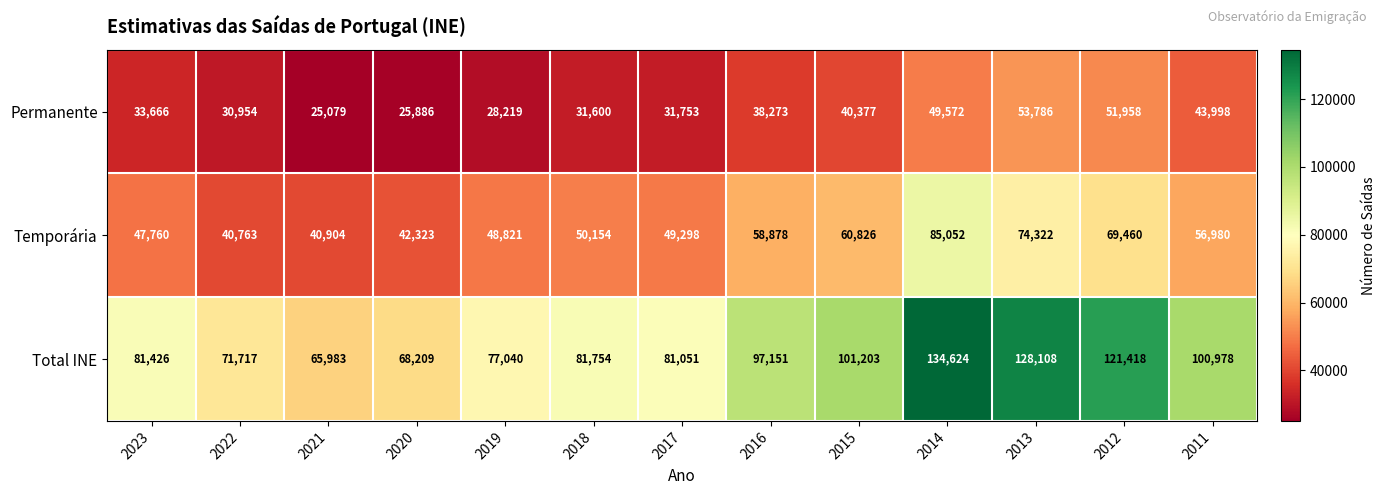

What is the difference between the maximum and minimum values in the Permanente series?

28707